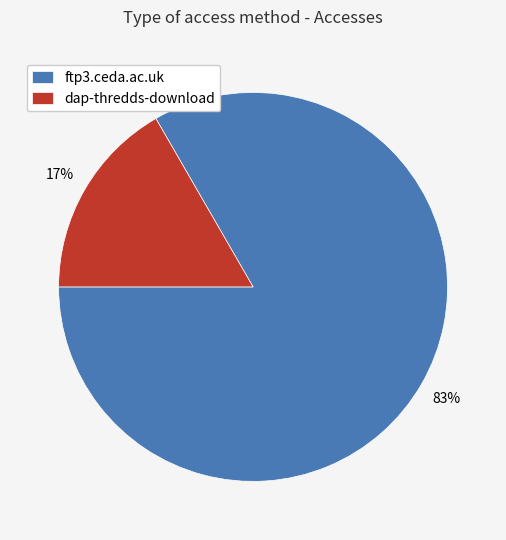

Is ftp3.ceda.ac.uk the majority of the pie?

Yes